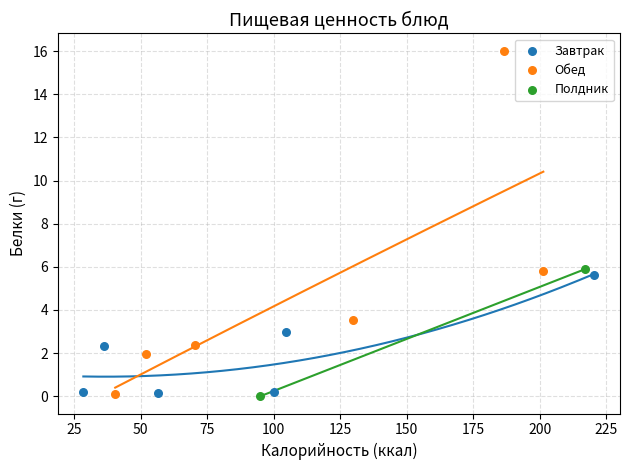

What are all the series names shown in the legend?

Завтрак, Обед, Полдник